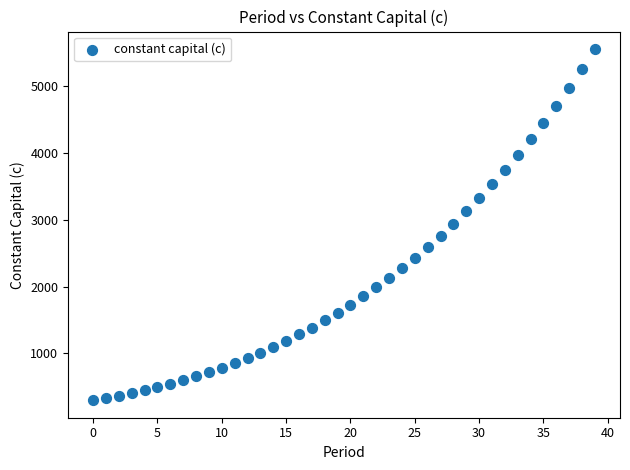

What is the range of Y values (max minus min)?

5257.7